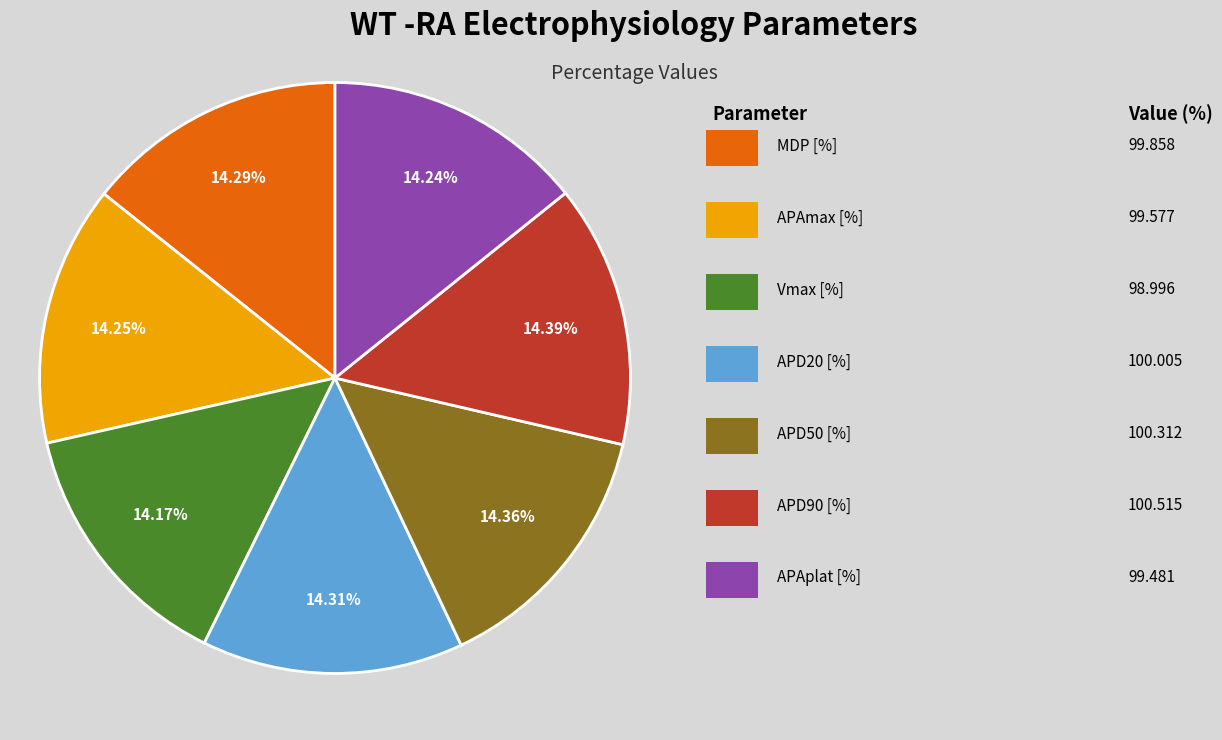

Does any single category account for the majority?

No